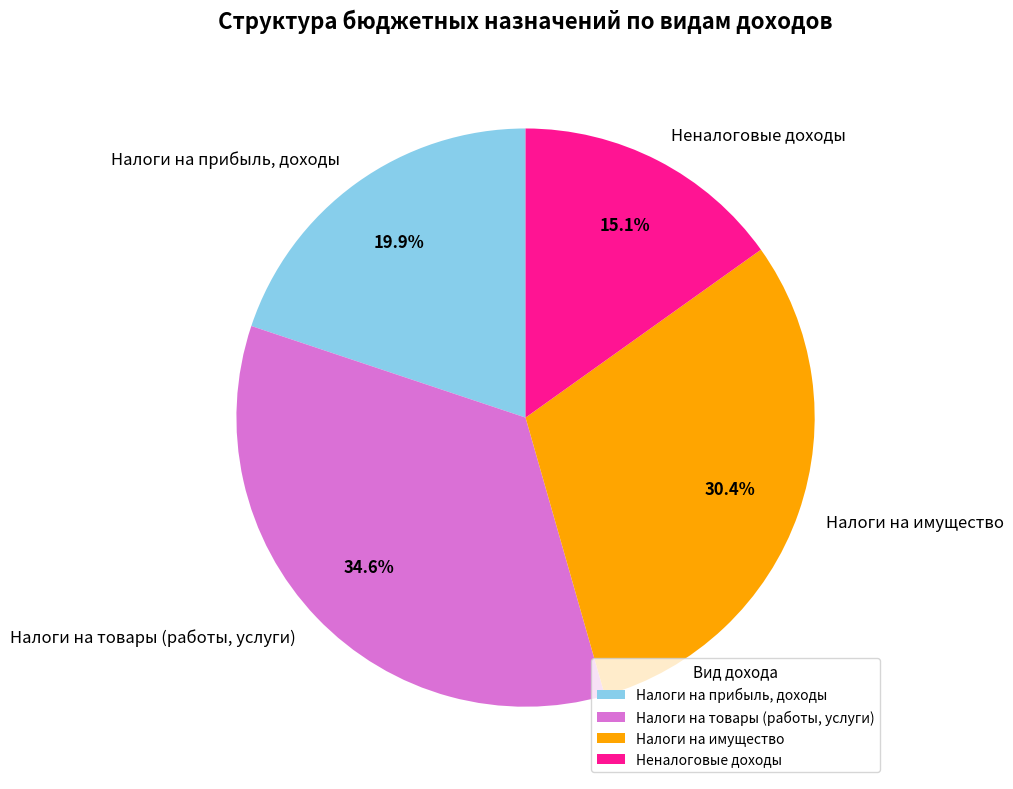

Which slice is the smallest?

Неналоговые доходы